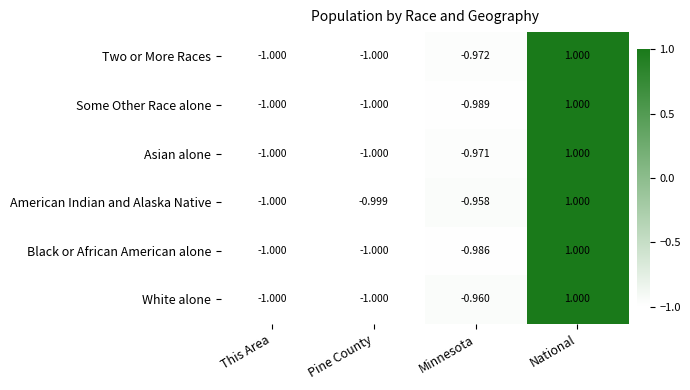

Count the number of data series in this chart.

6